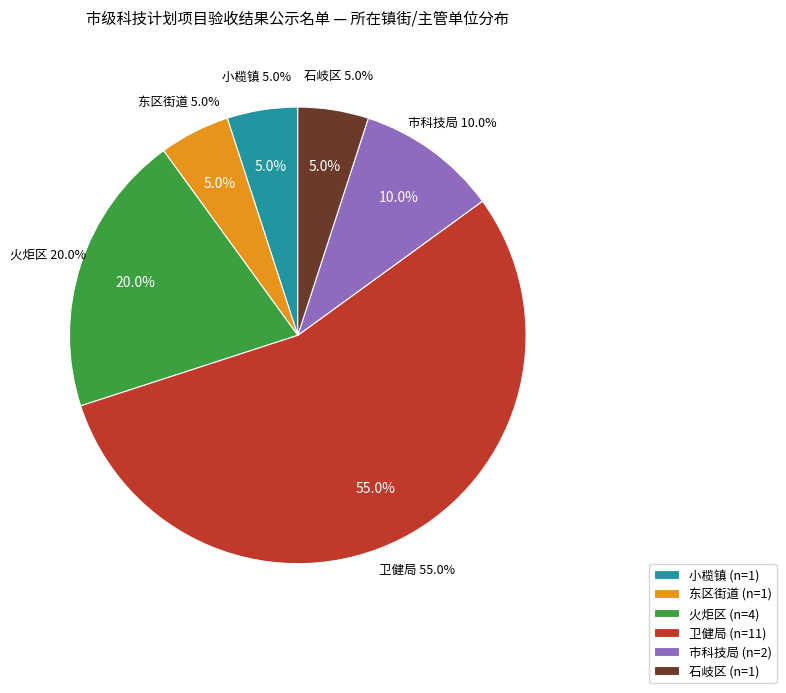

Which slice is the largest?

卫健局